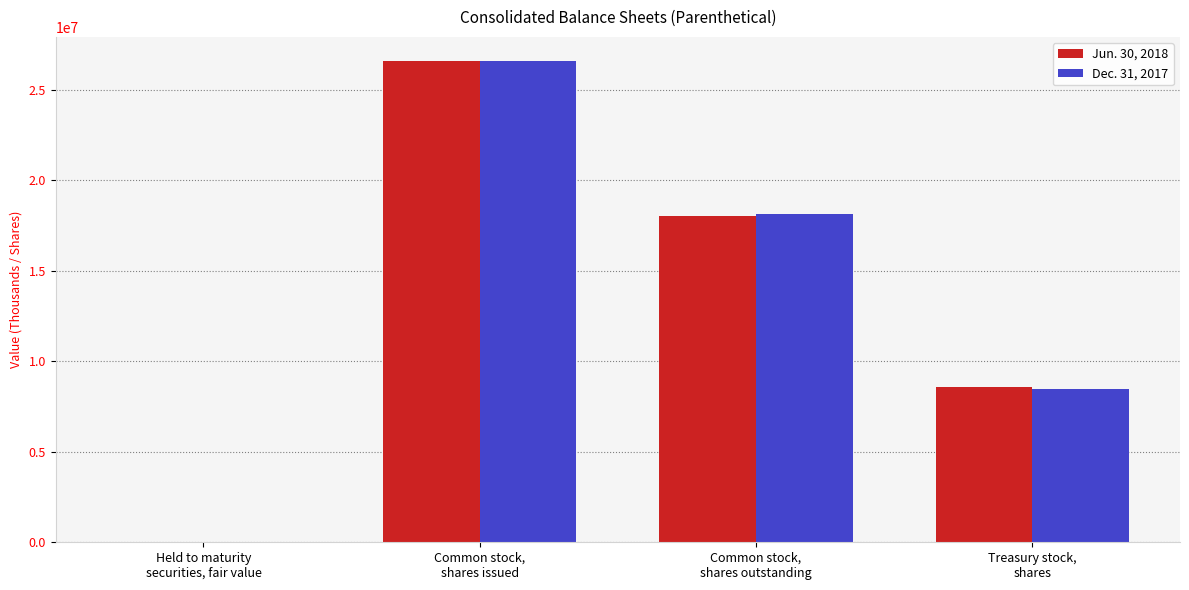

Reading left to right, extract all data points from this chart.

Jun. 30, 2018: 38106	26607511	18044692	8562819
Dec. 31, 2017: 38811	26585403	18128247	8457156